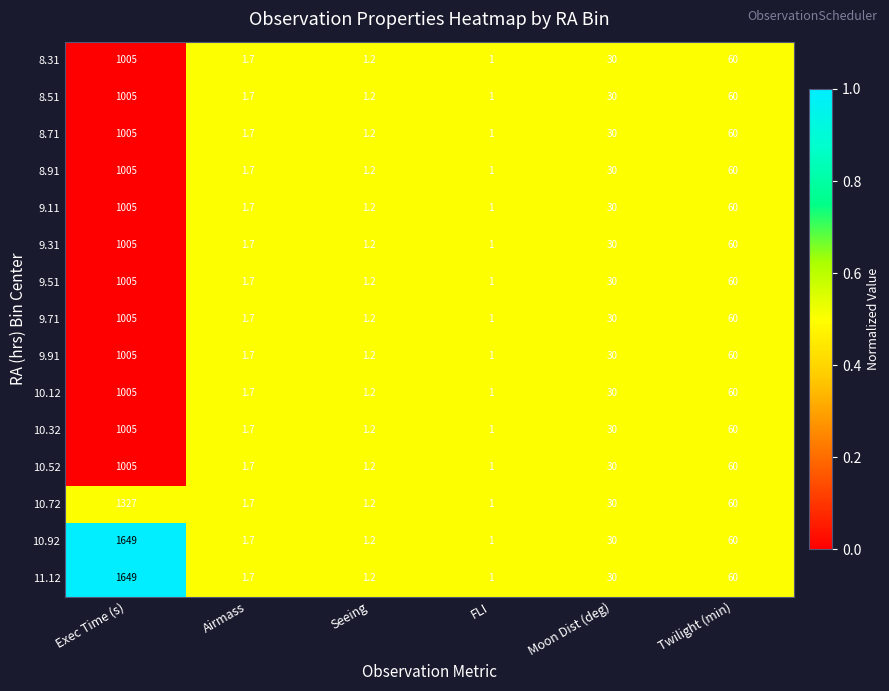

True or false: 10.52 has a value of 13.6 at Moon Dist (deg).

False